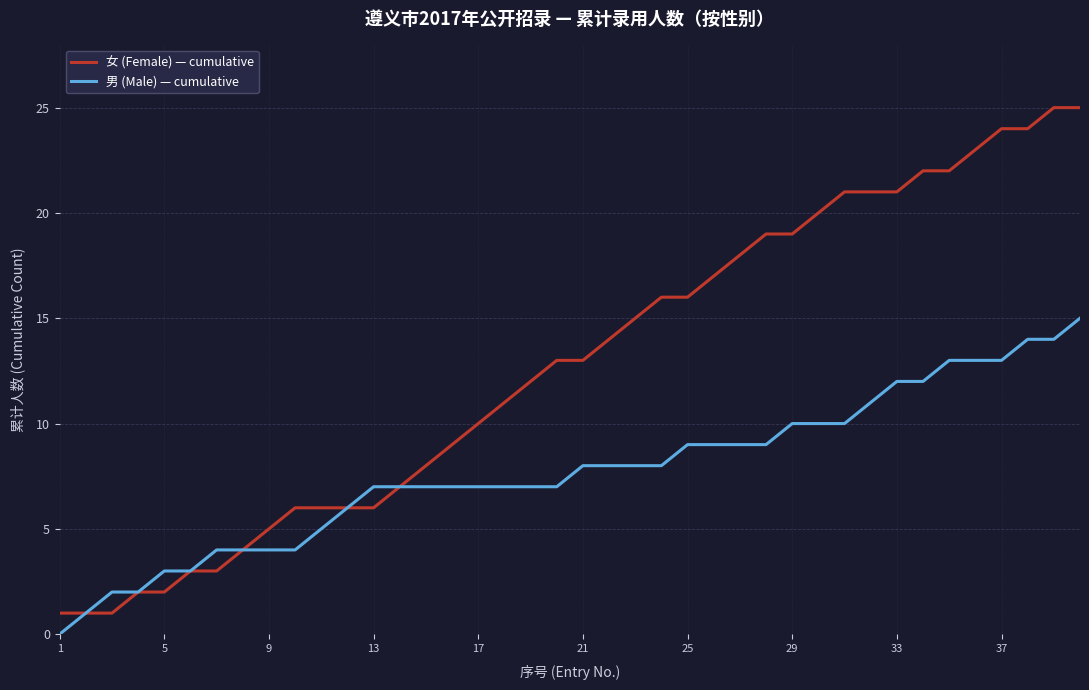

List the series in order of their overall mean, highest first.

女 (Female) — cumulative, 男 (Male) — cumulative